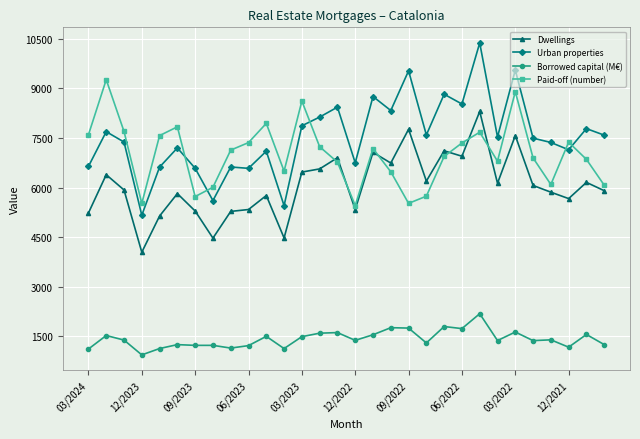

Rank the series by their maximum value, from highest to lowest.

Urban properties, Paid-off (number), Dwellings, Borrowed capital (M€)